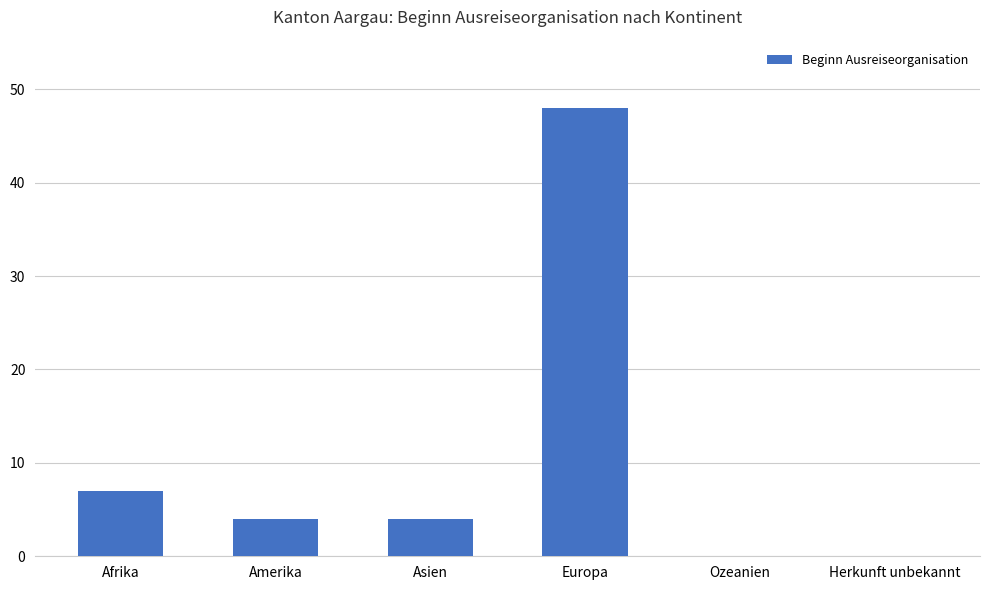

How many distinct data groups are displayed?

1